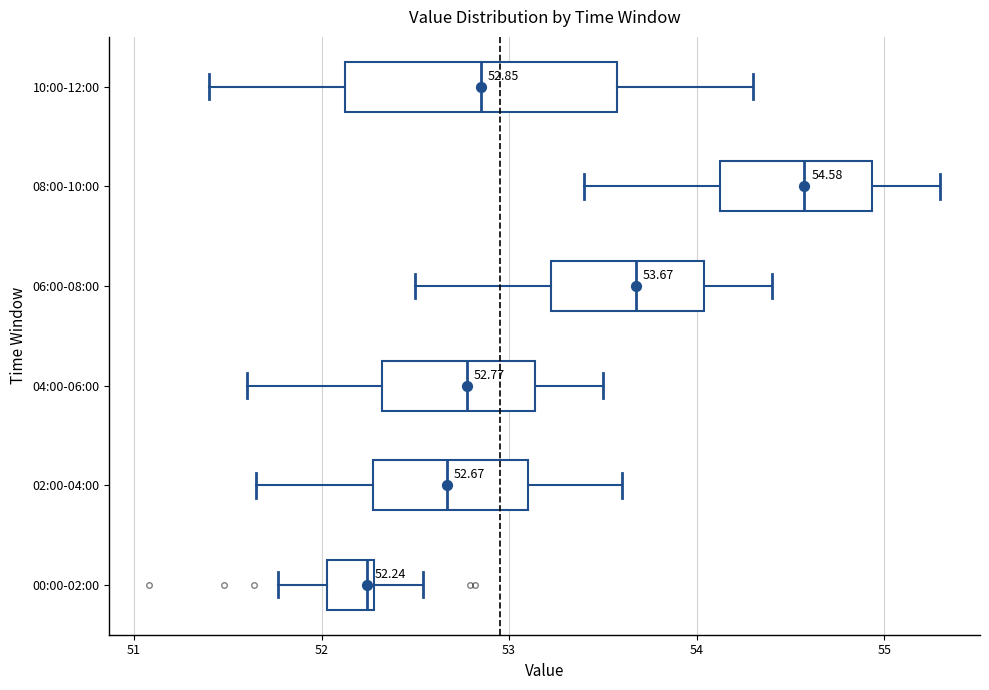

Which box's median line is the furthest to the left?

00:00-02:00